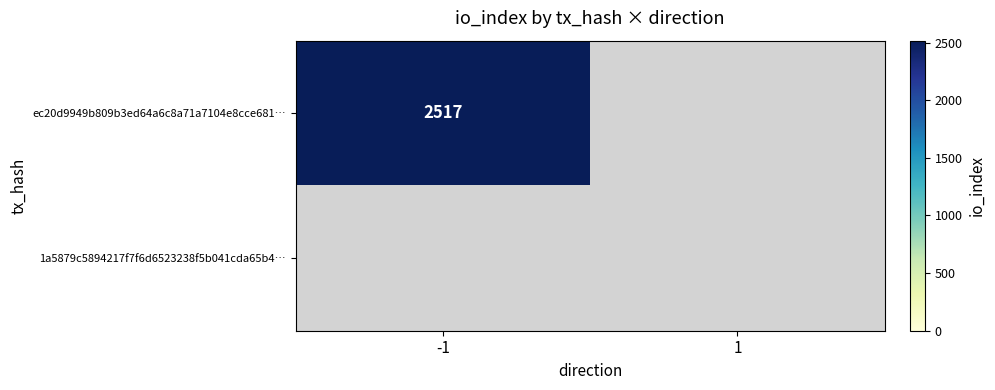

Which series has the largest range (max minus min)?

ec20d9949b809b3ed64a6c8a71a7104e8cce681